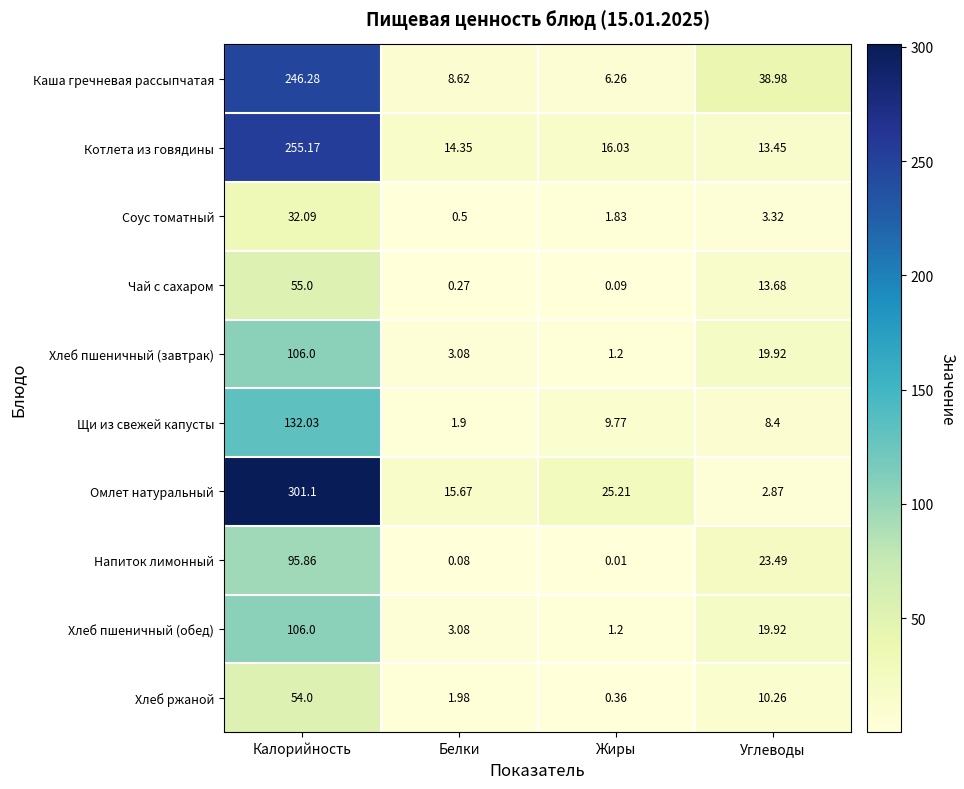

Where does the Соус томатный series first go above 3?

Калорийность